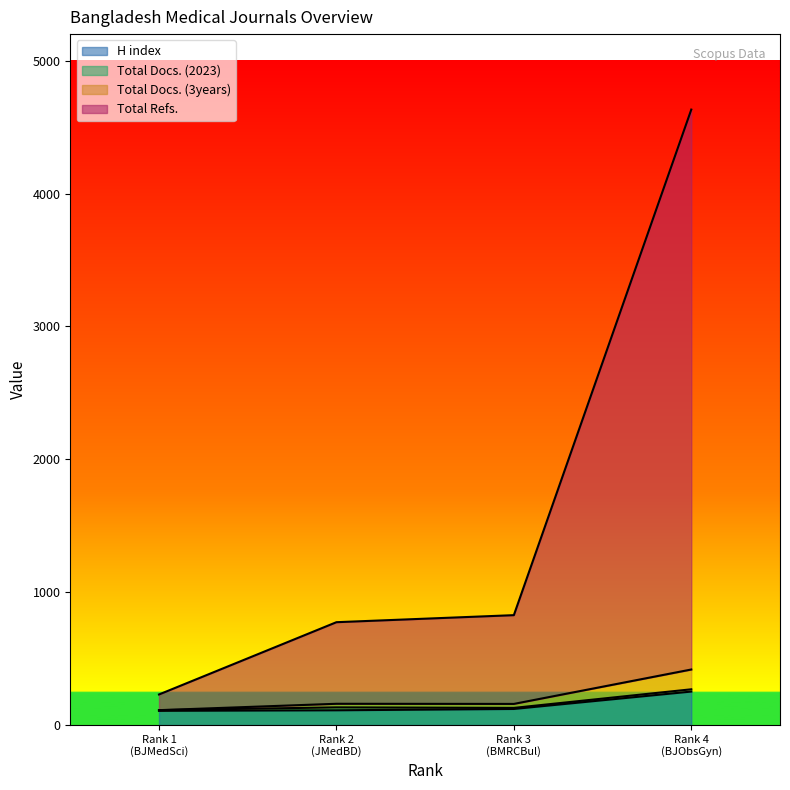

How many interior local valleys does the Total Docs. (3years) series have?

1